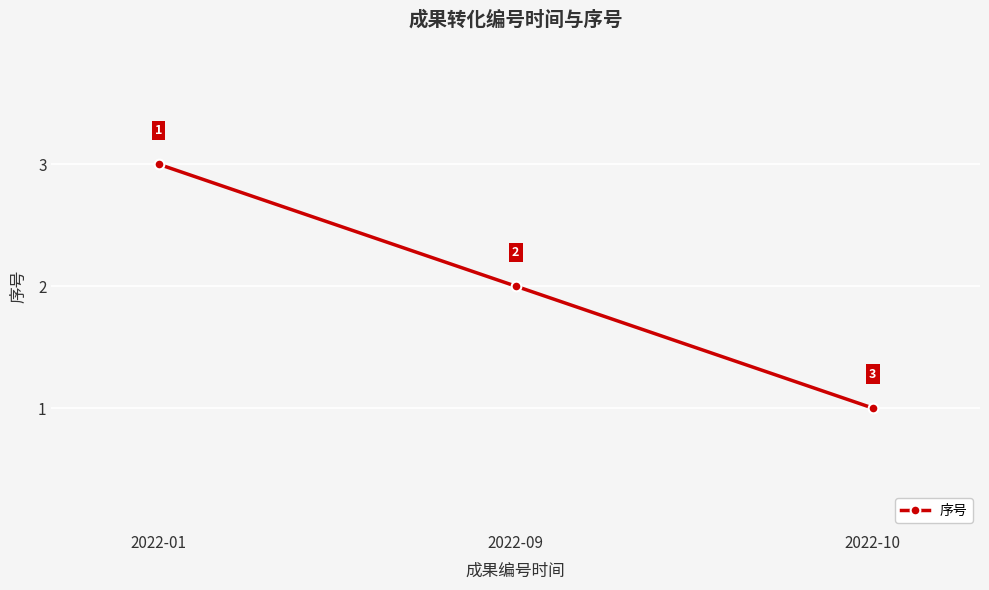

What is the ratio of the value at 2022-10 to the value at 2022-09?

0.5